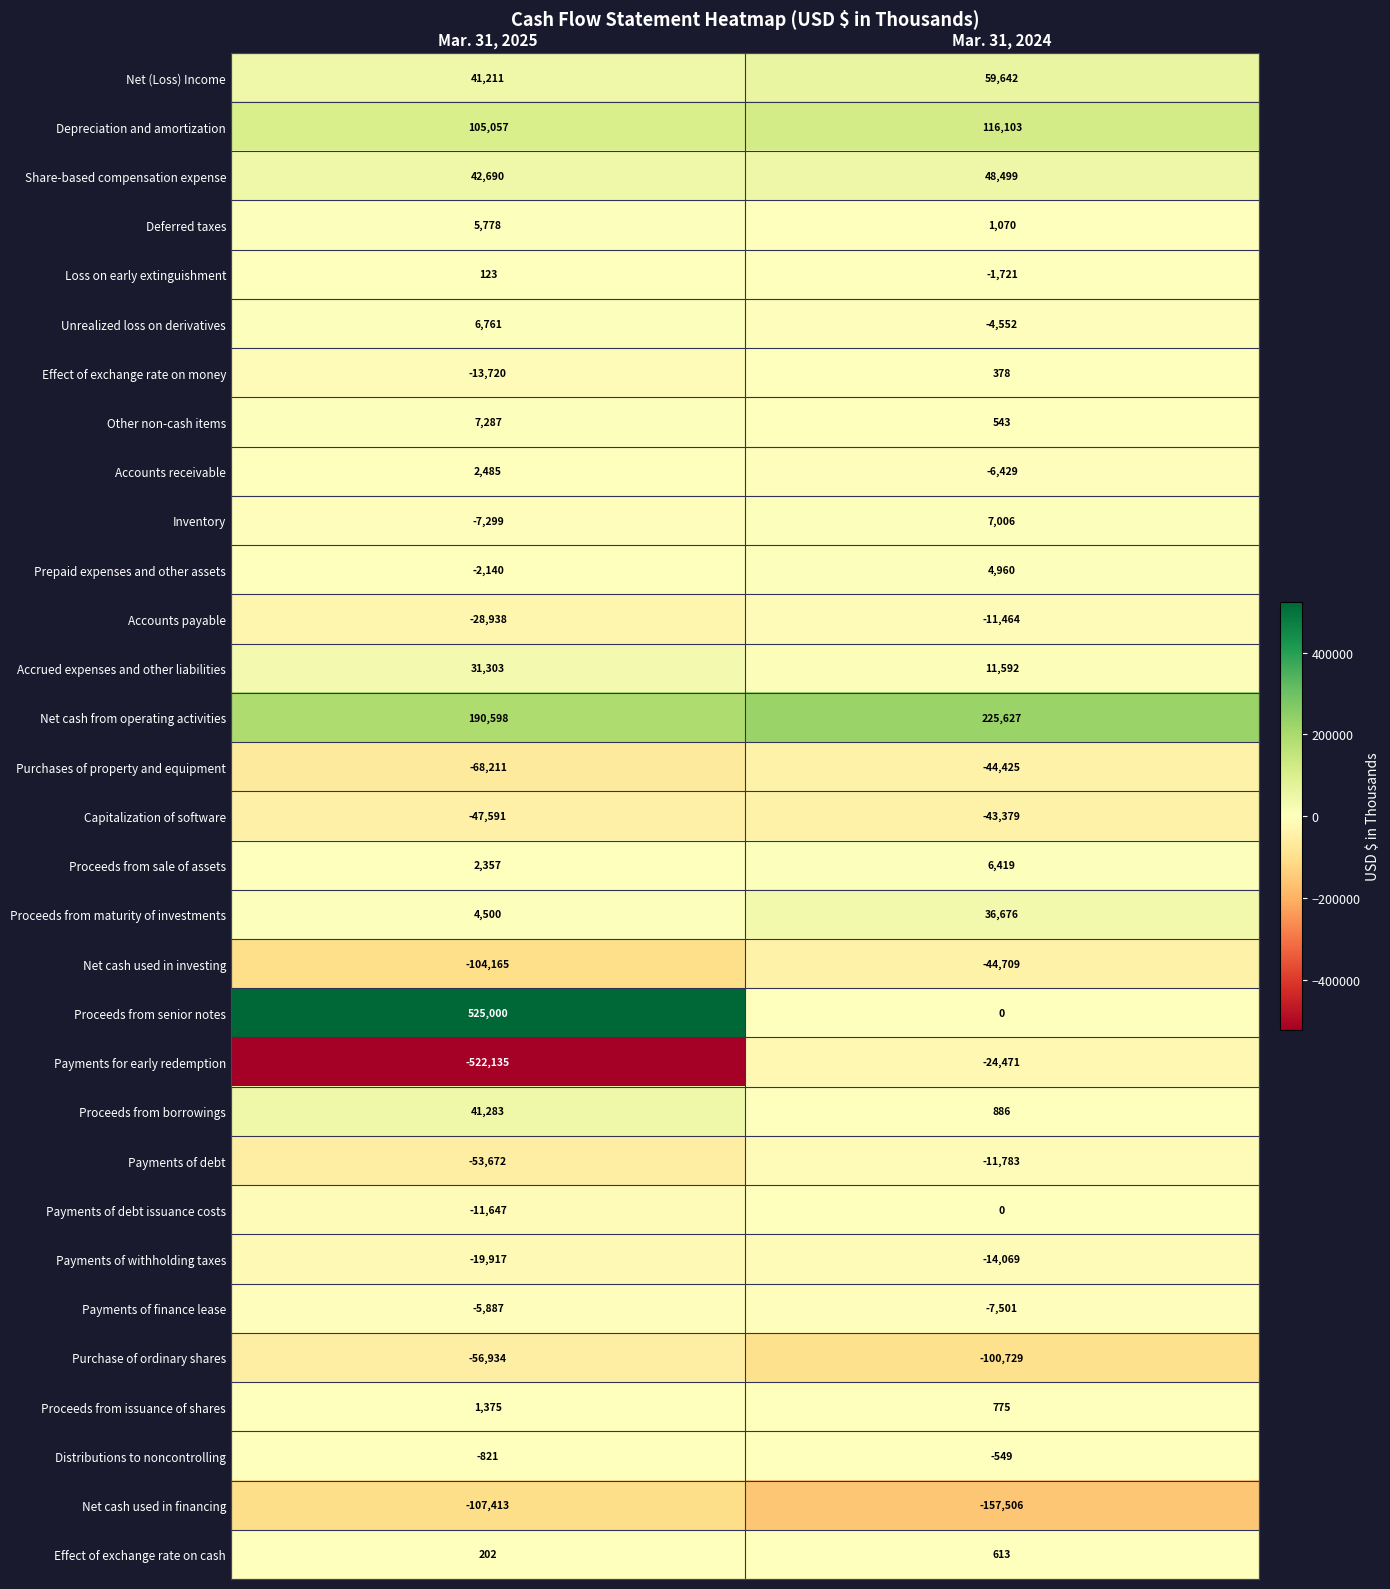

At which category is the sum across all series the highest?

Mar. 31, 2024